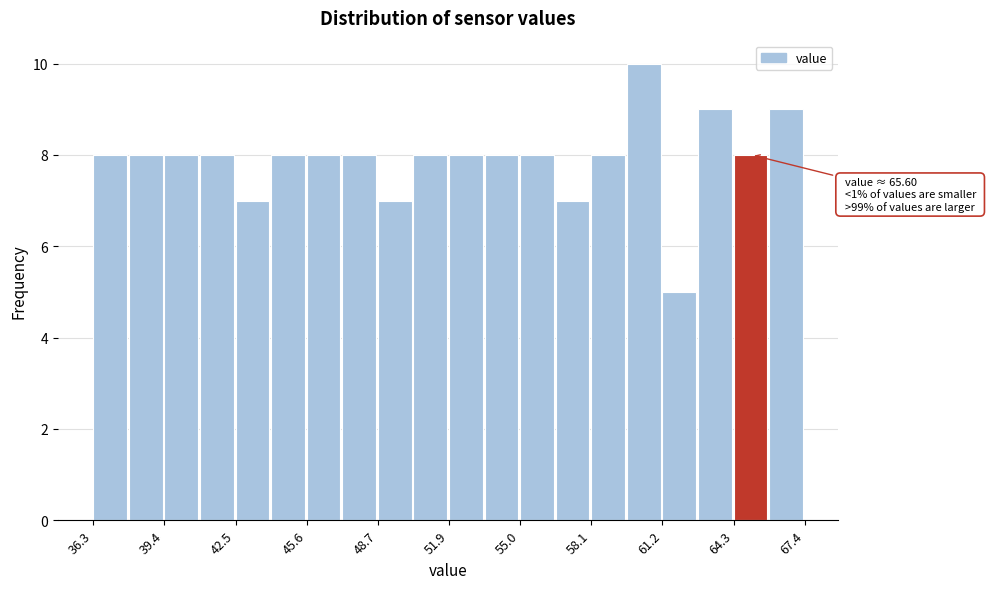

Around what value on the x-axis is the tallest bar? Give the approximate position of its centre, as read against the axis.

60.5